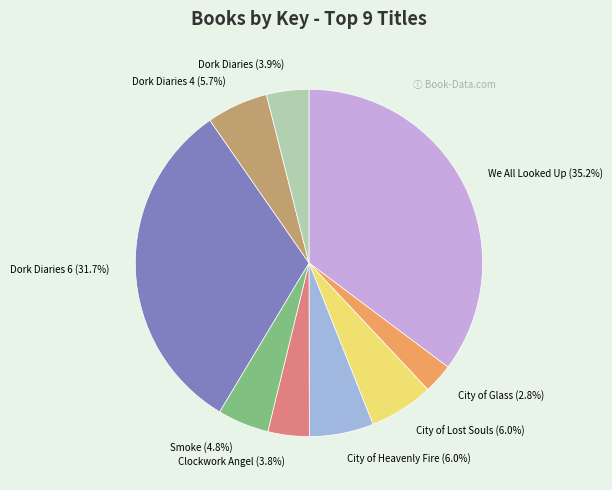

Is it true that Dork Diaries is 15% of the pie?

False